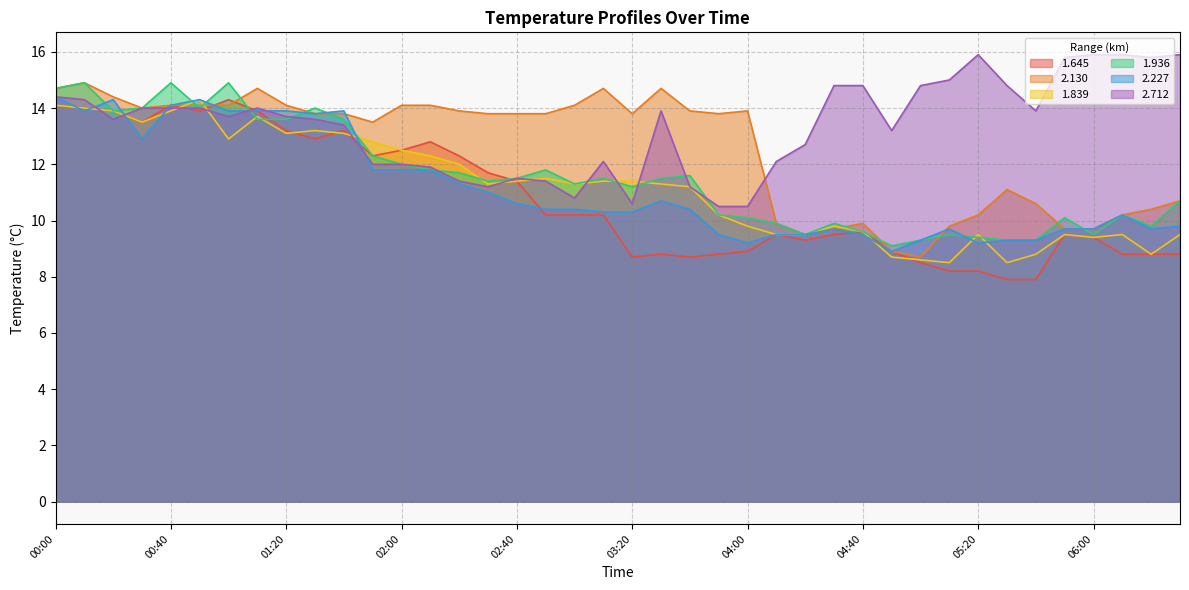

What is the label of the 15th point from the left?

02:20